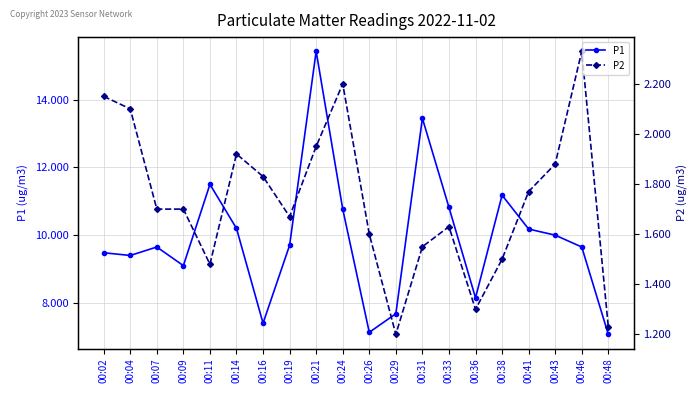

Which has a higher value, 00:33 or 00:41?

00:33